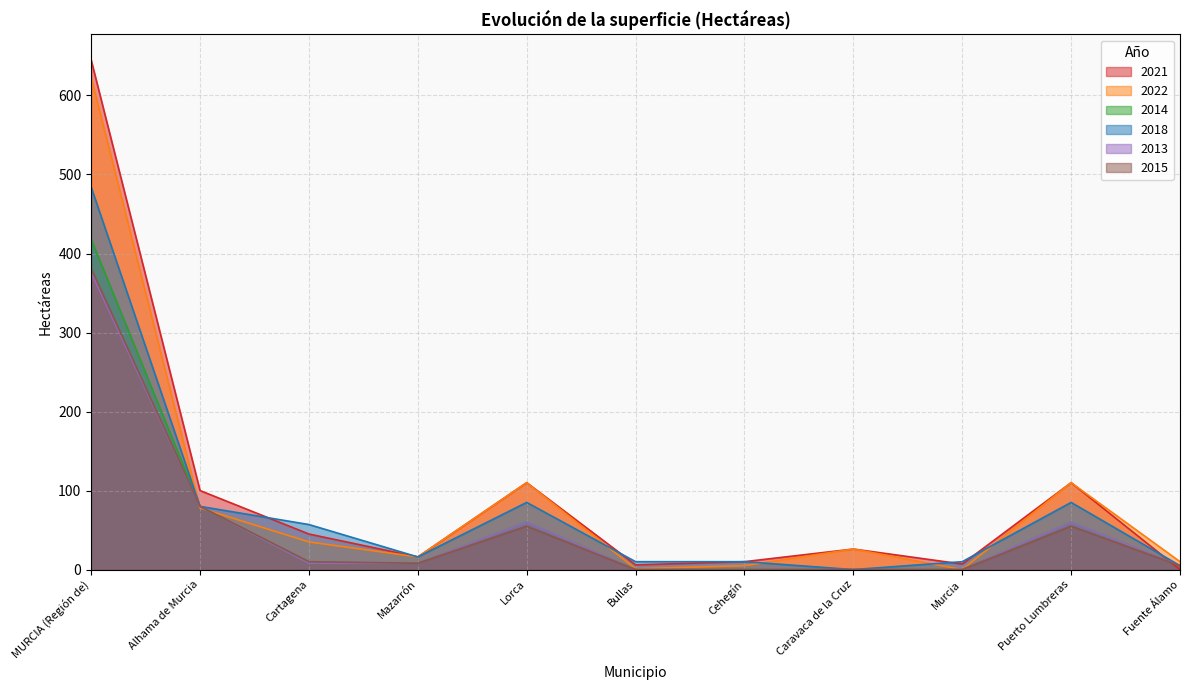

Read the 2022 value at Lorca.

110